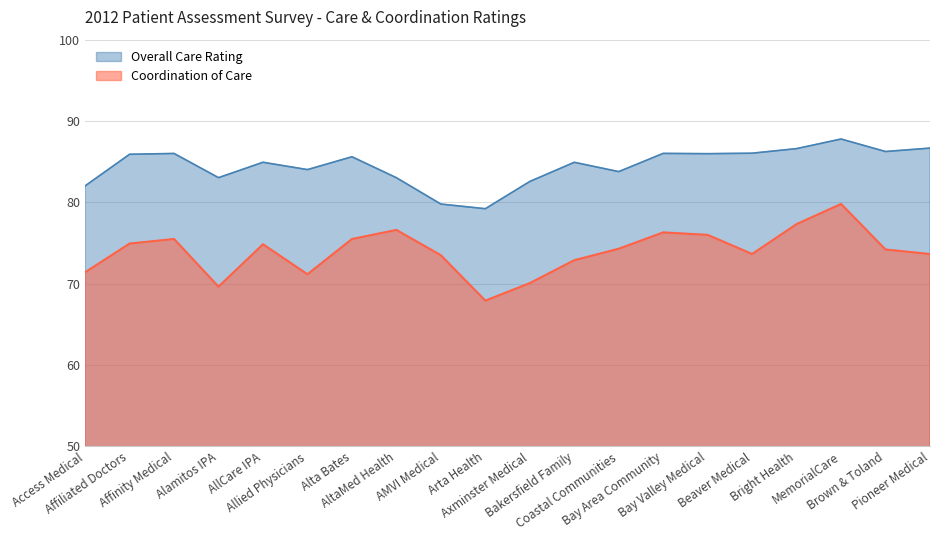

True or false: Coordination of Care and Overall Care Rating intersect in this chart.

False